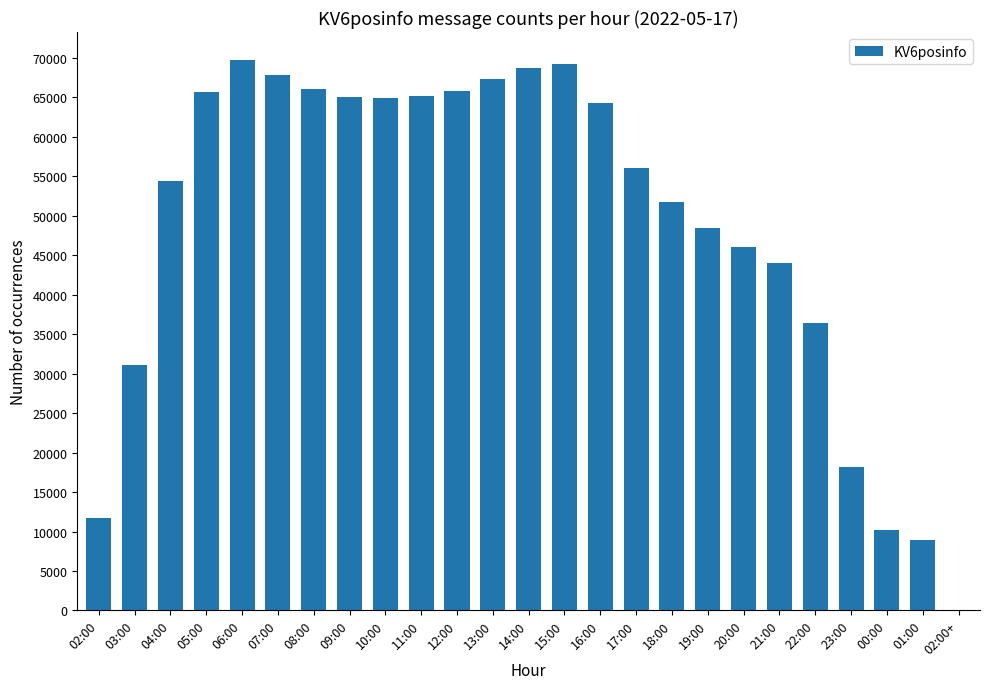

At which label is the value closest to 34897?

22:00